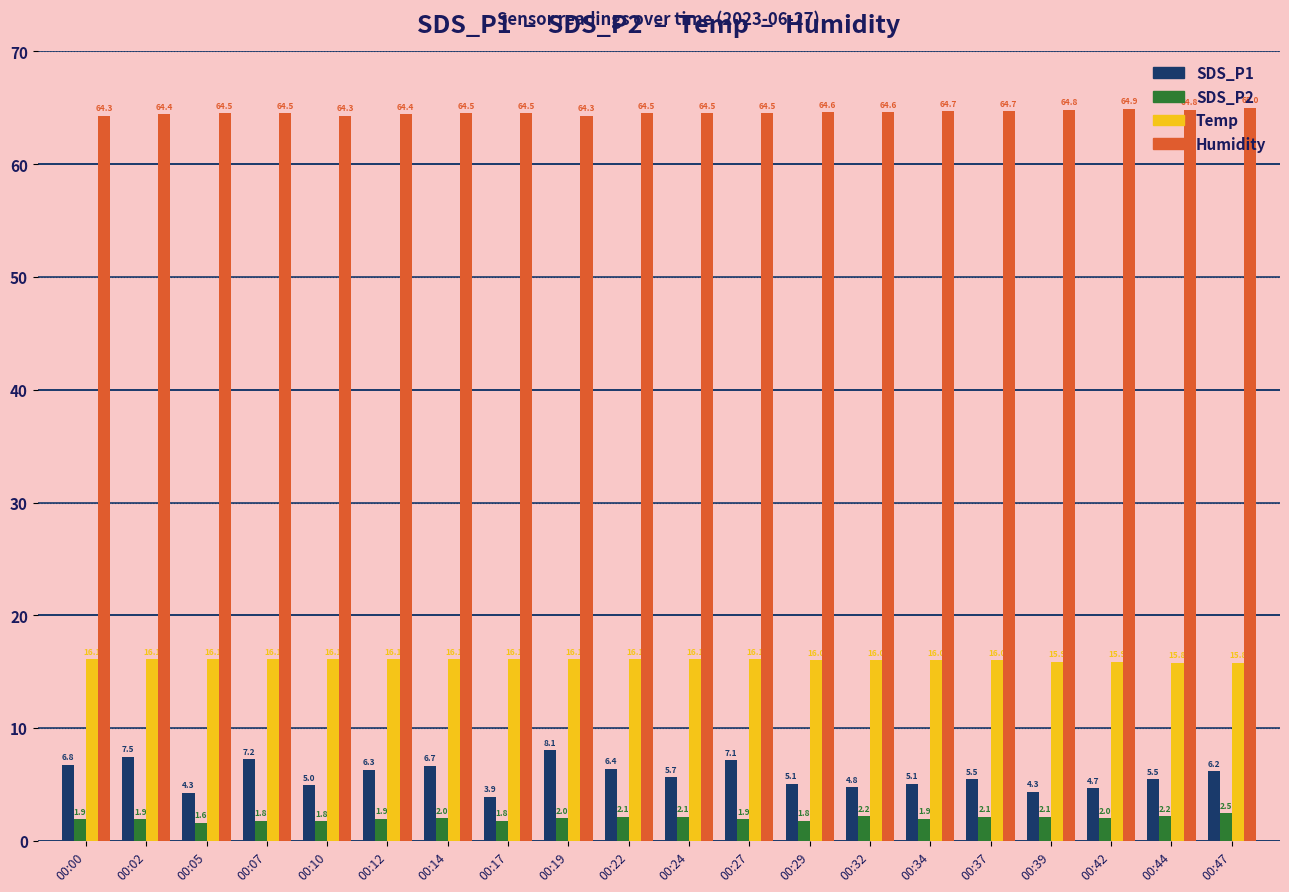

Is it true that SDS_P1 equals 8.1 at 00:34?

False